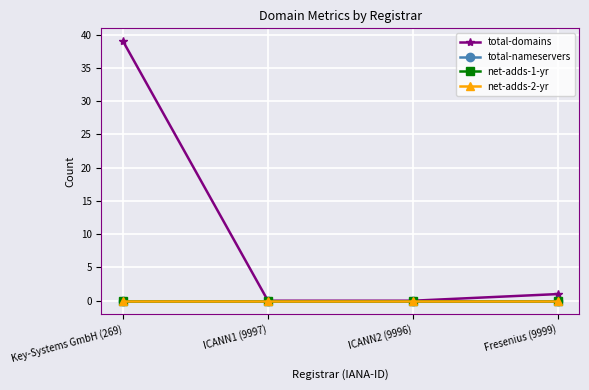

Is this an area chart (filled region under the line)?

No